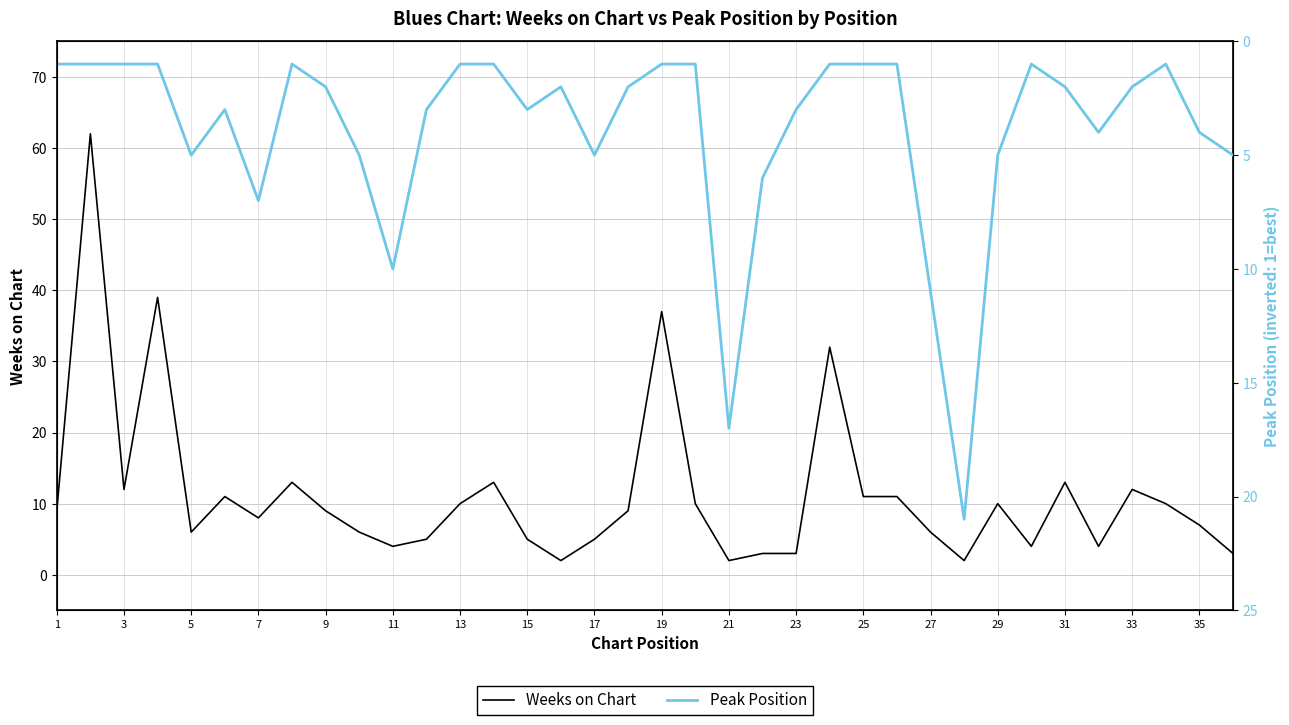

Which series has the largest range (max minus min)?

Weeks on Chart